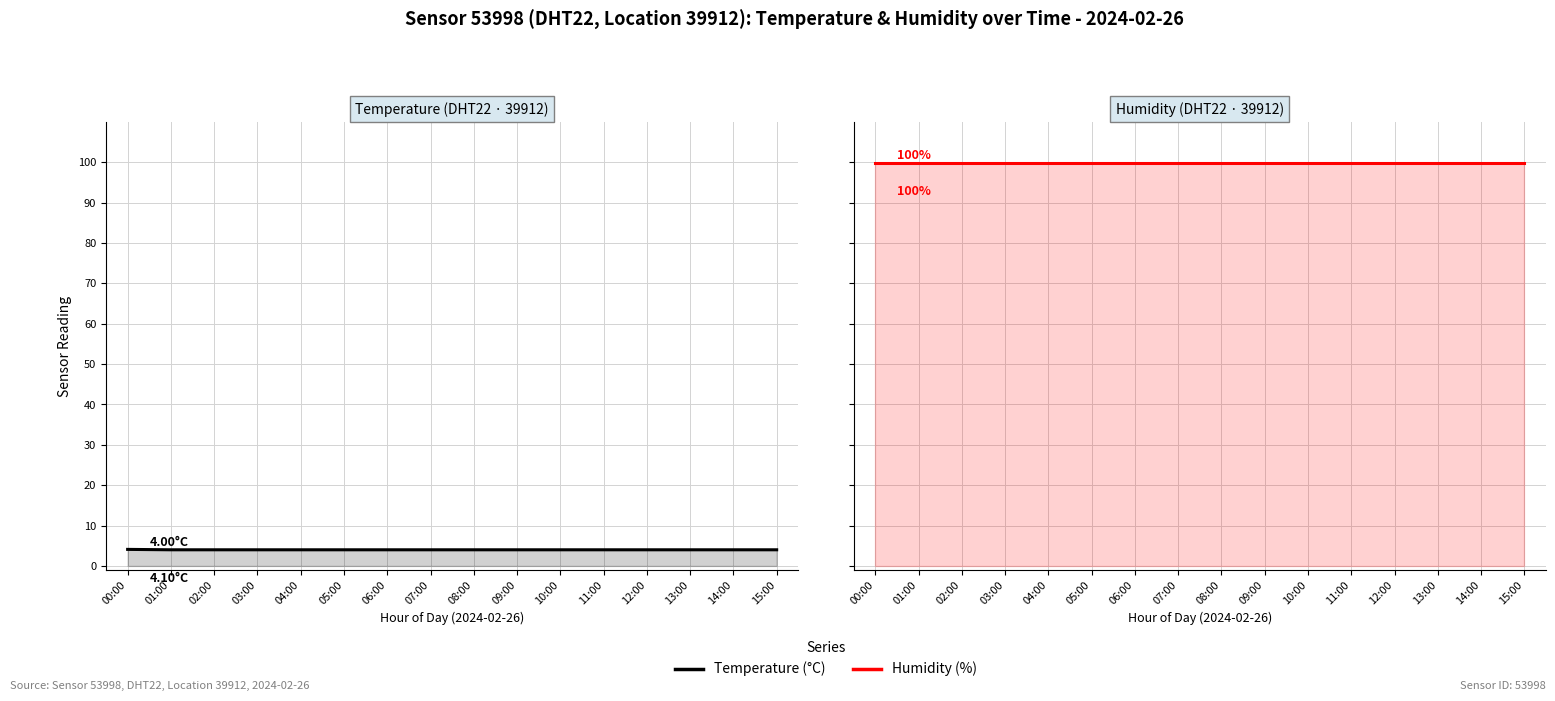

What position from the right is 14:00?

2